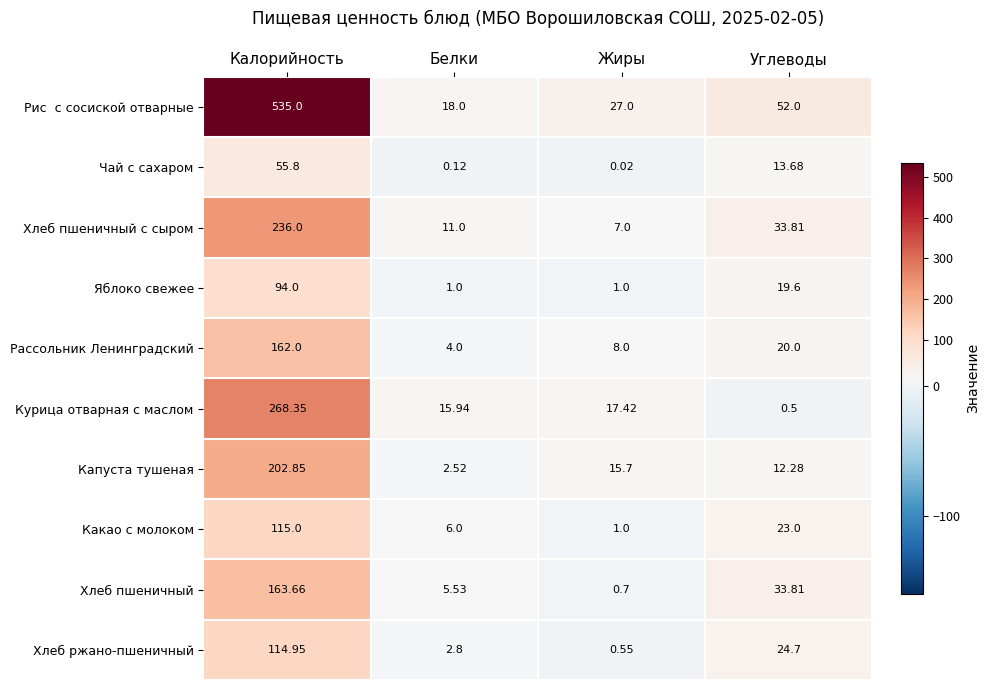

At which category is the sum across all series the highest?

Калорийность